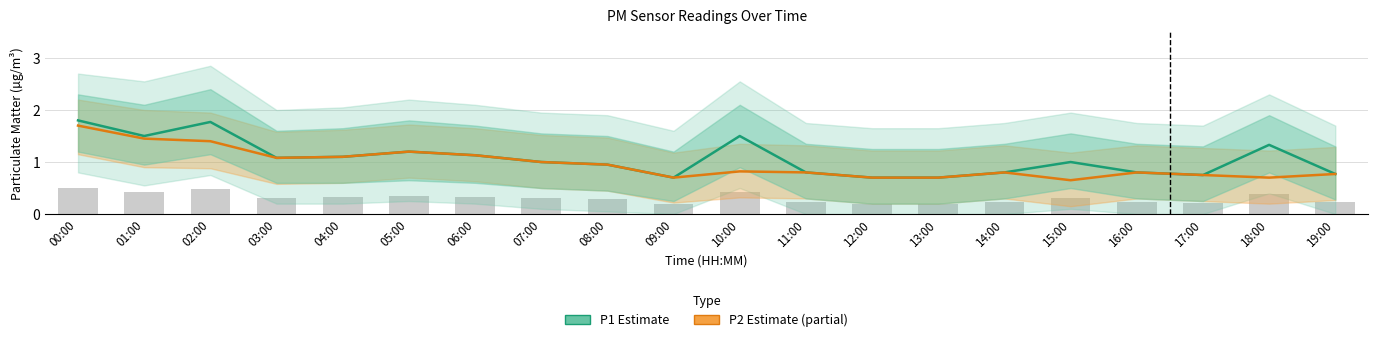

At 18:00, list the series in order from smallest to largest.

P2 (Estimate based on partial data), P1 (Estimate)